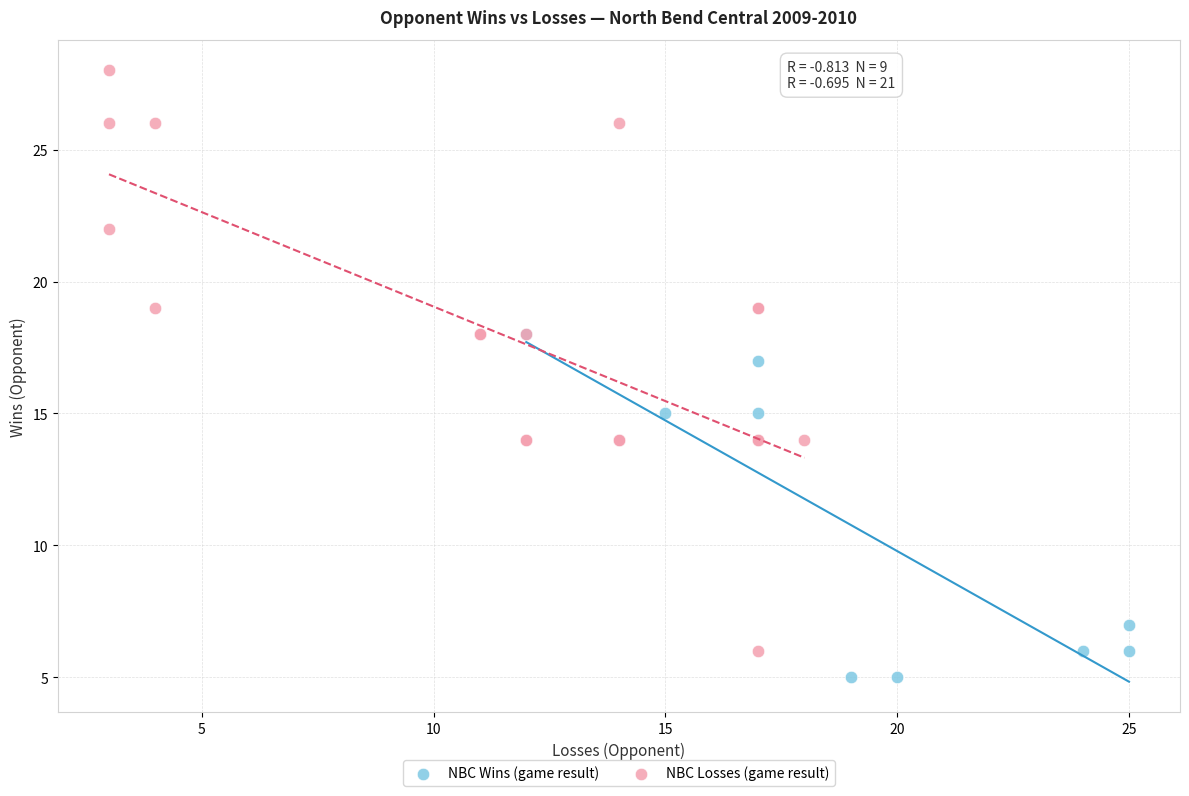

Which series has the widest spread of Y values?

NBC Losses (game result)